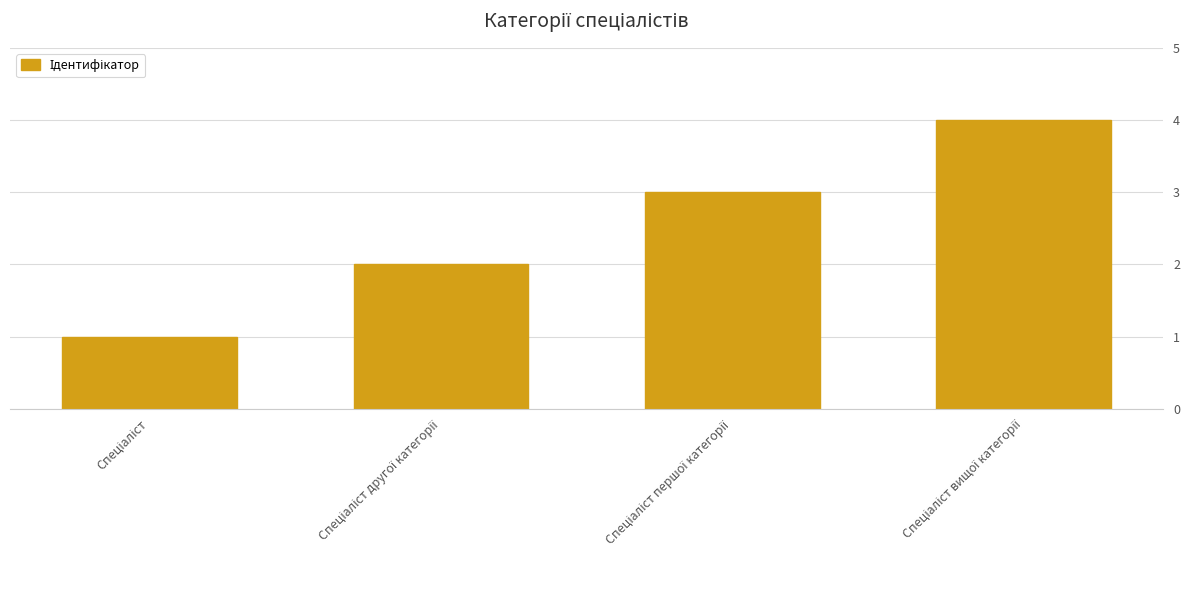

How many data points are less than 3?

2